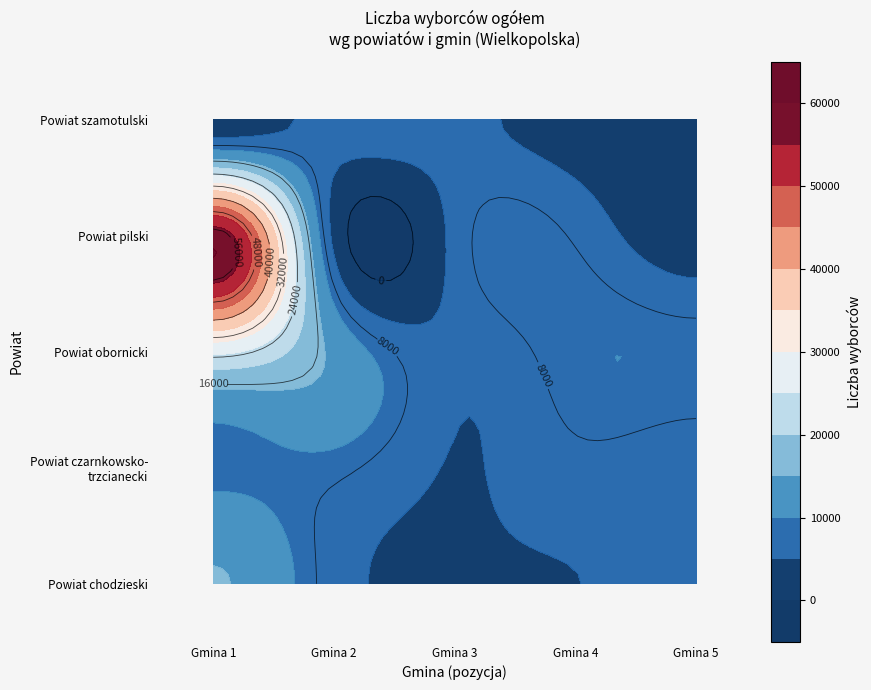

What is the sum of the Powiat czarnkowsko-trzcianecki values at 2 and 1?

13625